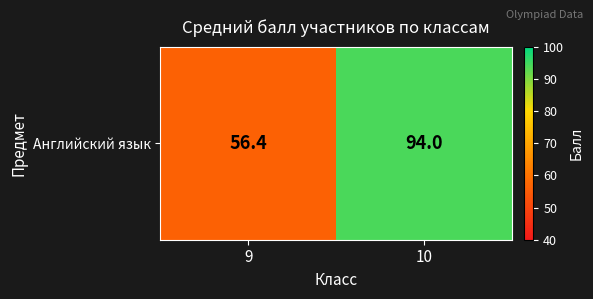

List the labels in order of value, smallest first.

9, 10